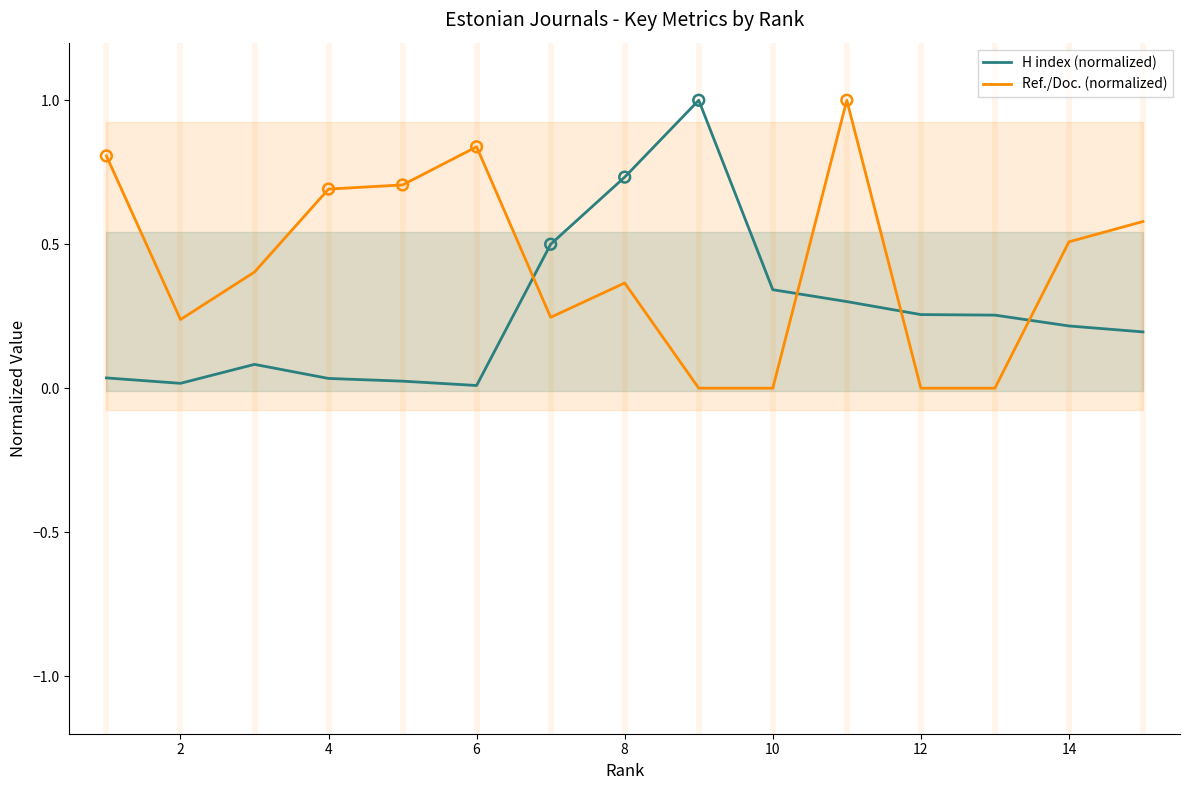

Which series has the largest Y range (max minus min)?

Ref./Doc. (normalized)